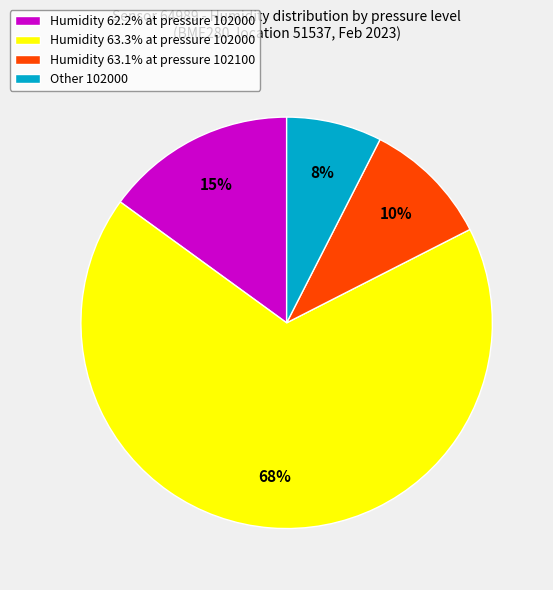

Count the number of slices in the pie.

4